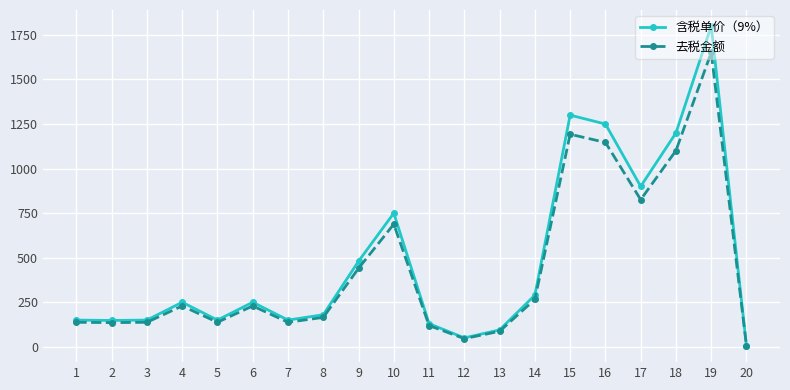

List the series in order of their peak value, highest first.

含税单价（9%）, 去税金额